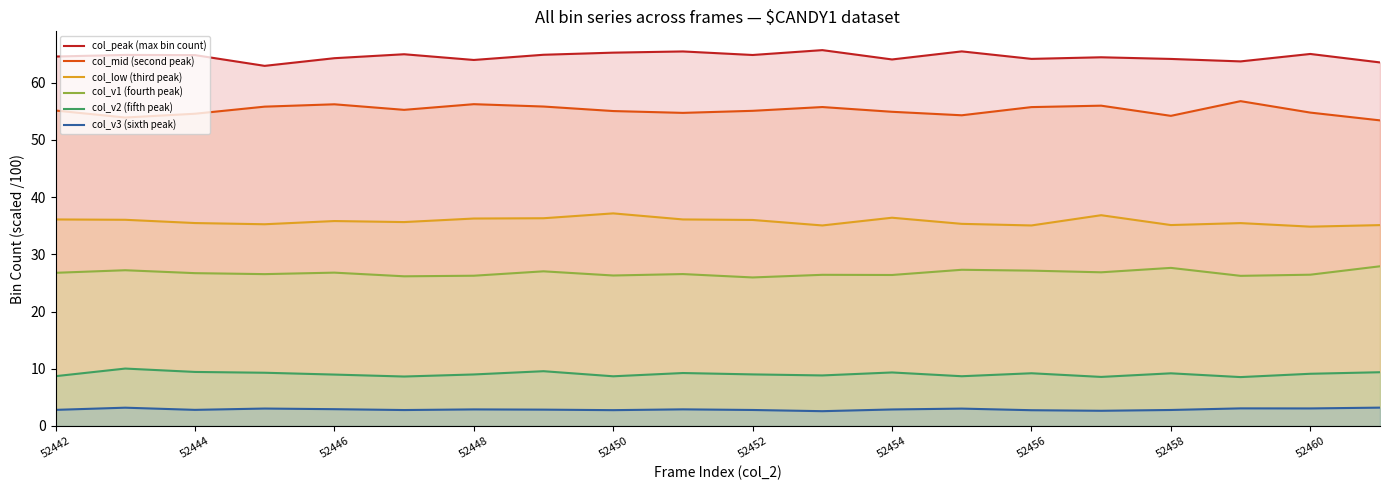

At 15, list the series in order from smallest to largest.

col_v3 (sixth peak), col_v2 (fifth peak), col_v1 (fourth peak), col_low (third peak), col_mid (second peak), col_peak (max bin count)